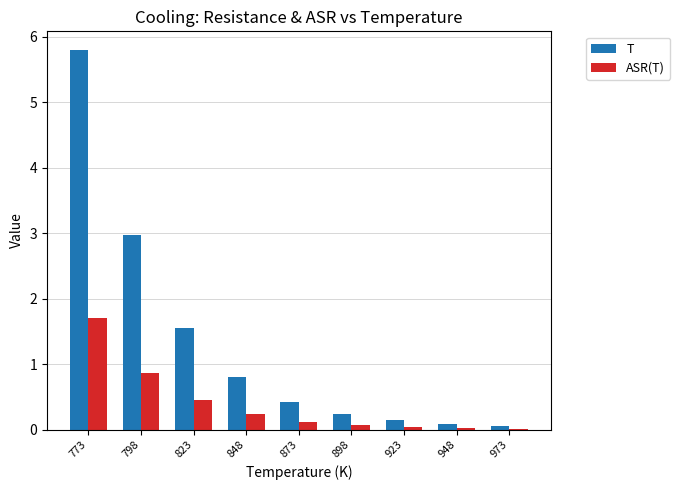

Which category has the highest value in the T series?

773